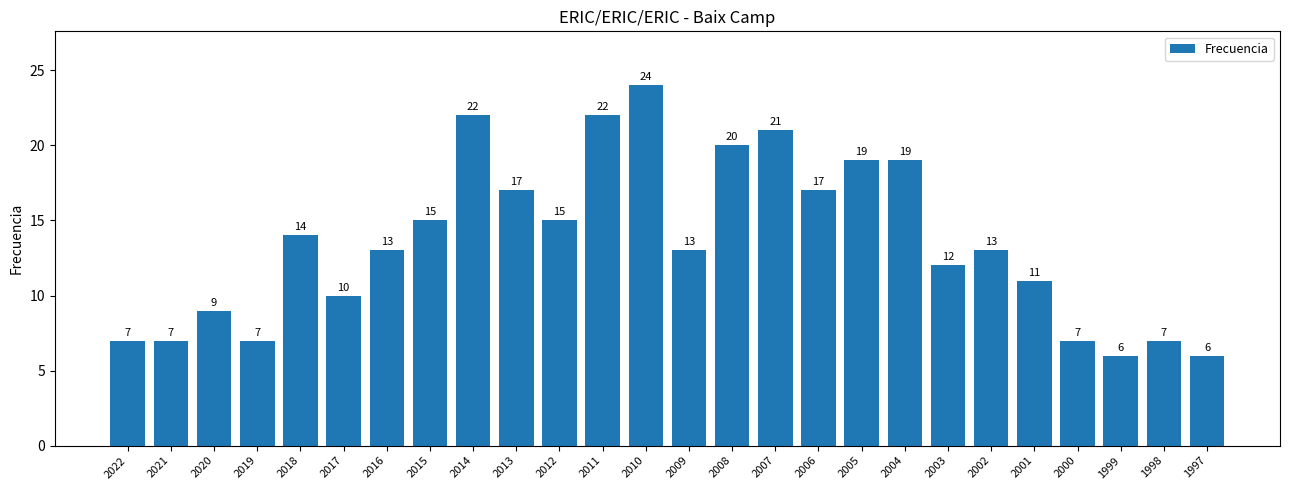

Read the value at 2002, to the nearest 10.

10